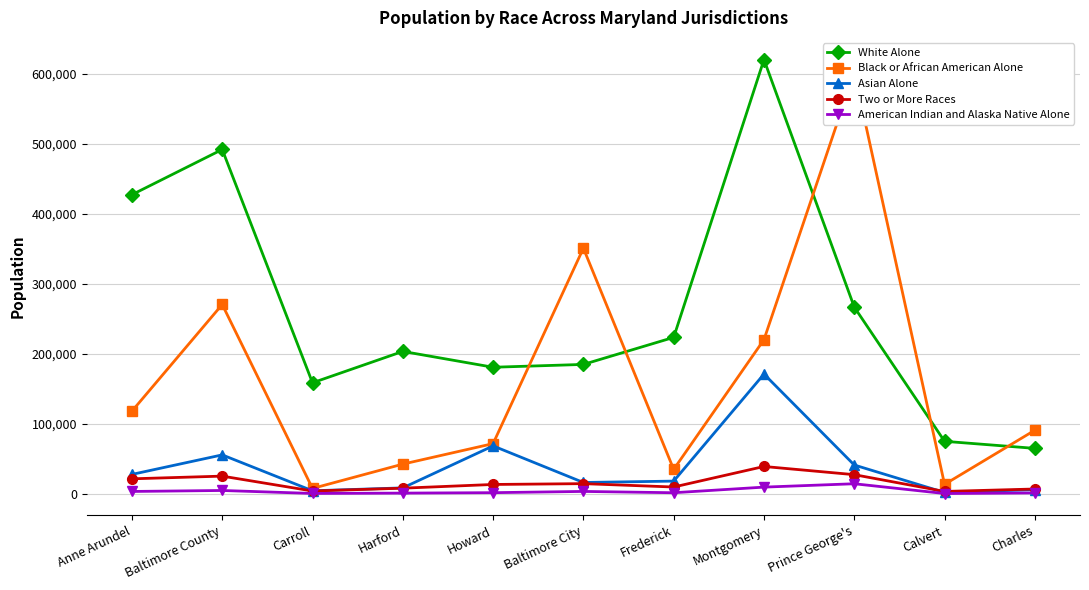

Reading left to right, what are all the values shown in this chart?

White Alone: Anne Arundel=427160	Baltimore County=491723	Carroll=158598	Harford=203417	Howard=180786	Baltimore City=184831	Frederick=223432	Montgomery=620080	Prince George's=266671	Calvert=75045	Charles=64954
Black or African American Alone: Anne Arundel=118067	Baltimore County=270401	Carroll=7755	Harford=42484	Howard=71746	Baltimore City=350757	Frederick=34959	Montgomery=220205	Prince George's=601617	Calvert=13551	Charles=90887
Asian Alone: Anne Arundel=27799	Baltimore County=55660	Carroll=4410	Harford=8541	Howard=68491	Baltimore City=16250	Frederick=18216	Montgomery=171048	Prince George's=41200	Calvert=1979	Charles=6009
Two or More Races: Anne Arundel=21492	Baltimore County=25341	Carroll=4081	Harford=8126	Howard=13425	Baltimore City=14598	Frederick=9785	Montgomery=39099	Prince George's=27413	Calvert=3450	Charles=6952
American Indian and Alaska Native Alone: Anne Arundel=3441	Baltimore County=4844	Carroll=603	Harford=1080	Howard=1708	Baltimore City=3485	Frederick=1615	Montgomery=9639	Prince George's=14448	Calvert=479	Charles=1325